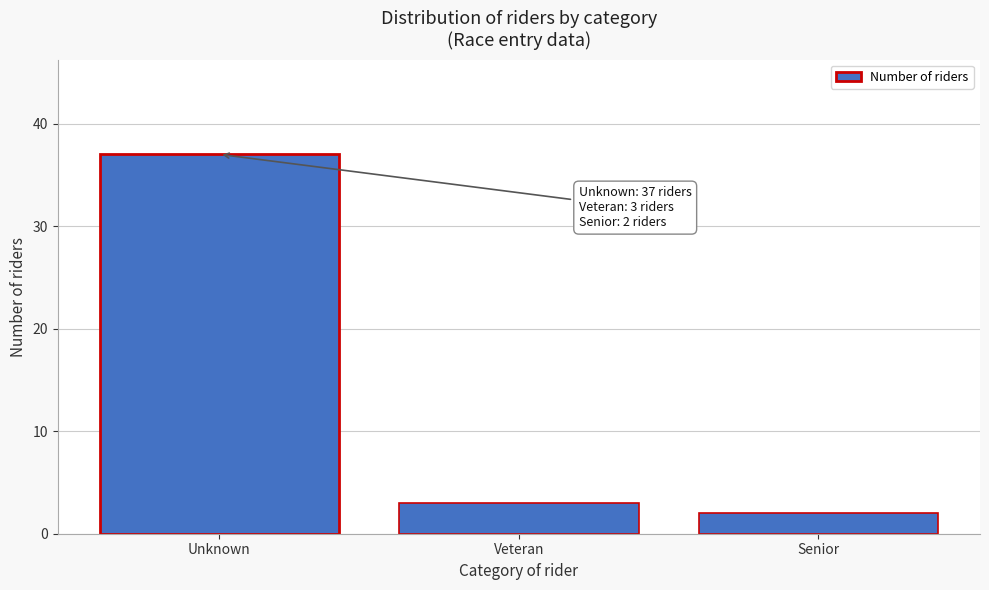

Reading left to right, list all the values displayed in this chart.

37	3	2